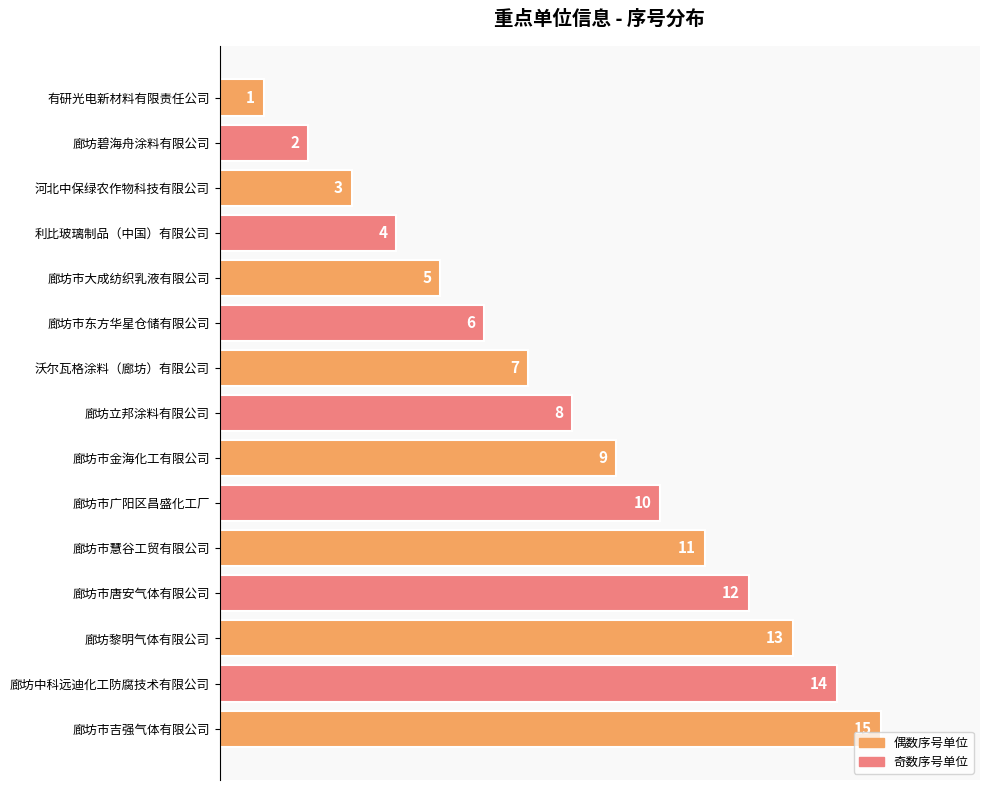

What is the change in value from 河北中保绿农作物科技有限公司 to 廊坊立邦涂料有限公司?

+5